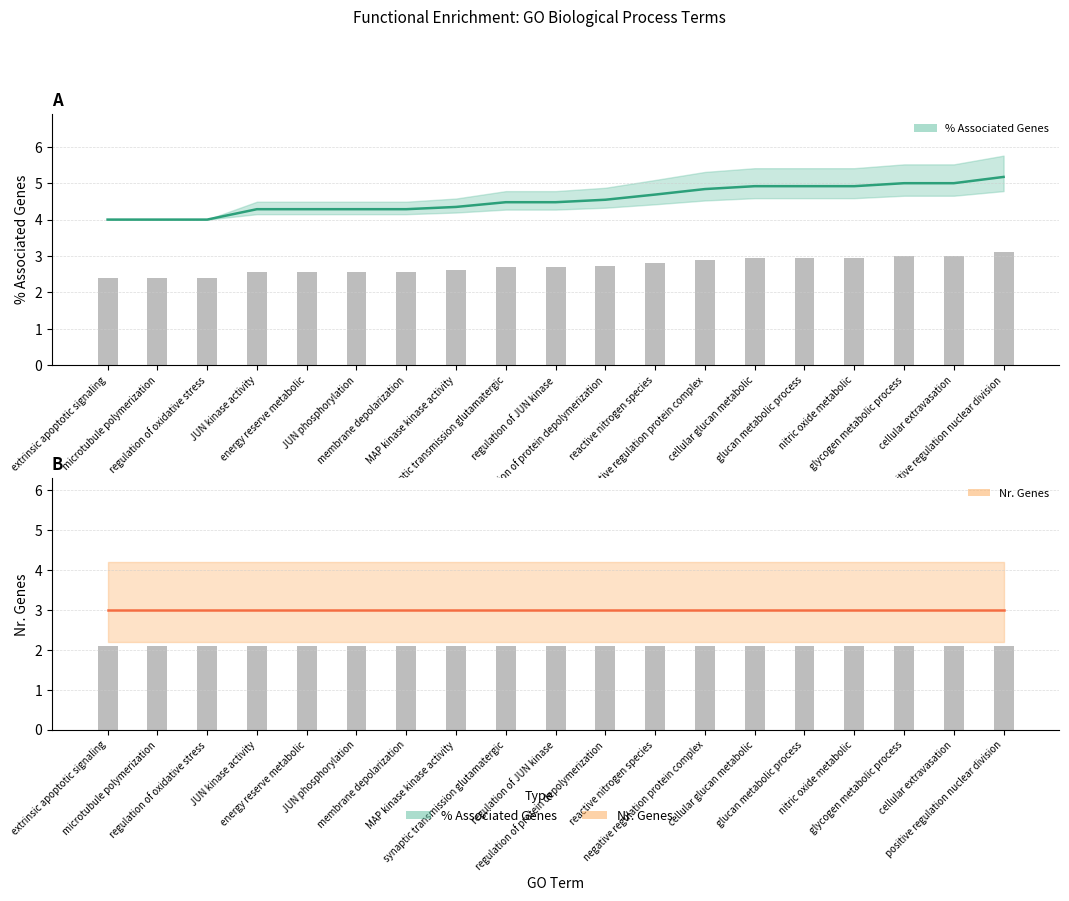

Are the bars grouped side by side (vs. stacked)?

No